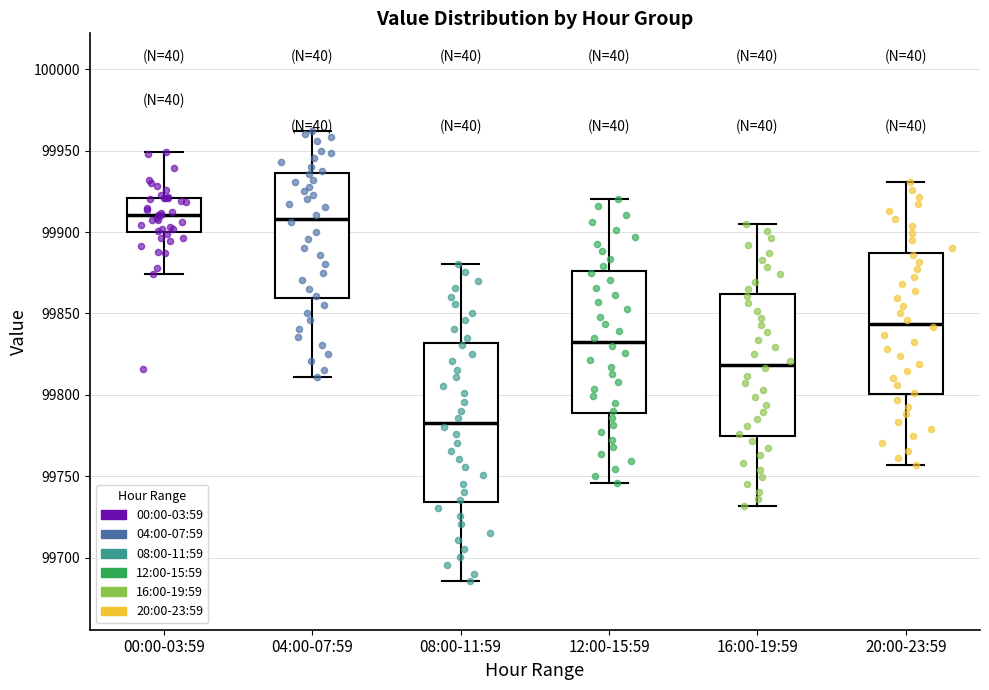

Where does the median line of the box for 20:00-23:59 sit on the y-axis? The values are not printed on the chart, so give them approximately, as read against the axis.

99845